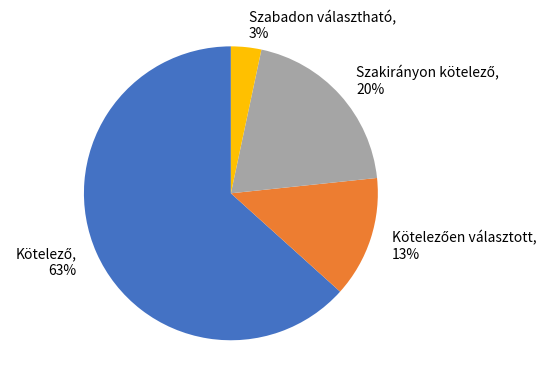

Is there a majority slice in this chart?

Yes